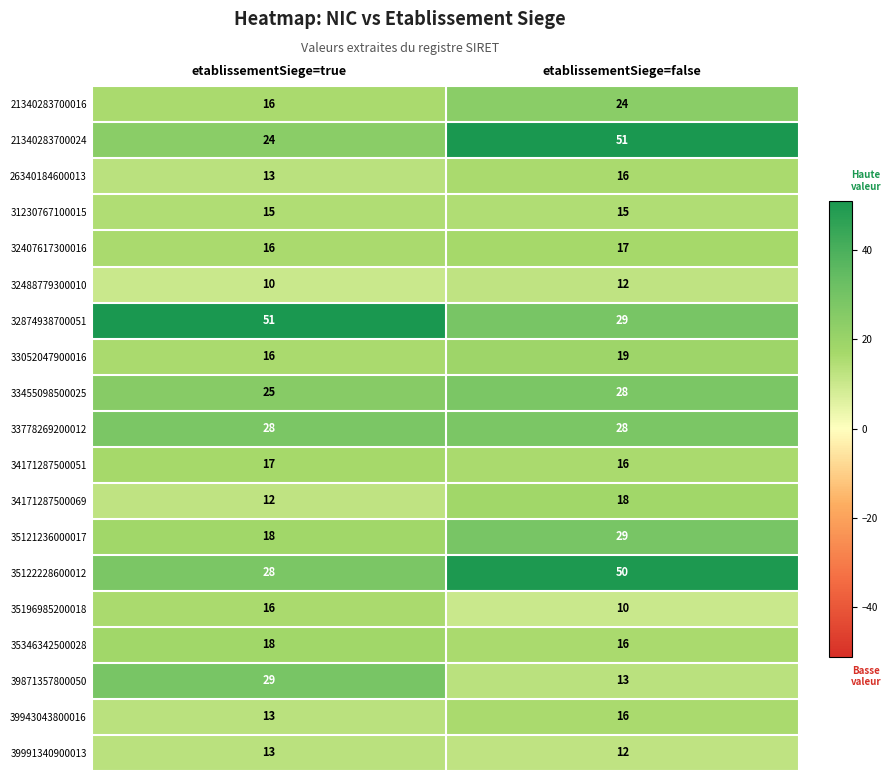

Between etablissementSiege=true and etablissementSiege=false, which series saw the biggest shift?

21340283700024